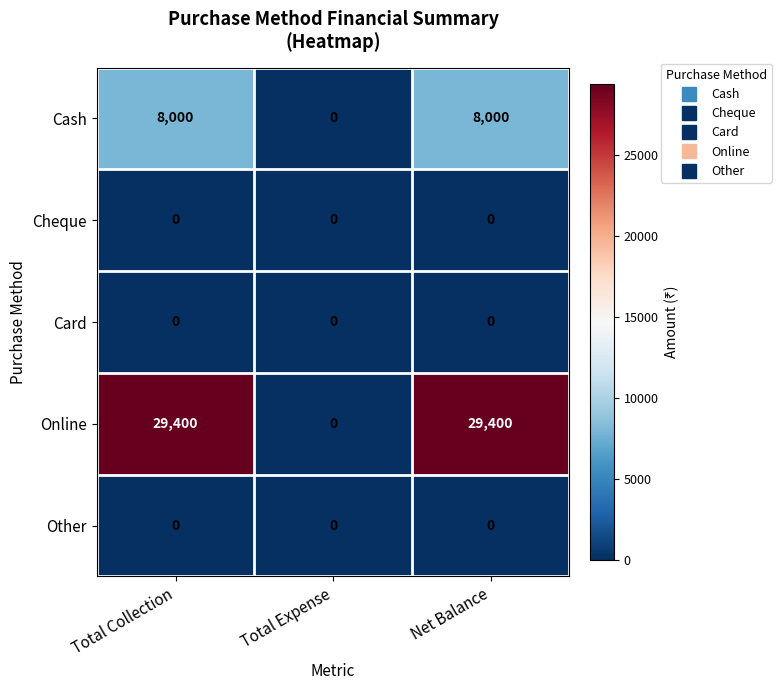

Reading right to left, what are all the values shown in this chart?

Cash: 8000	0	8000
Cheque: 0	0	0
Card: 0	0	0
Online: 29400	0	29400
Other: 0	0	0